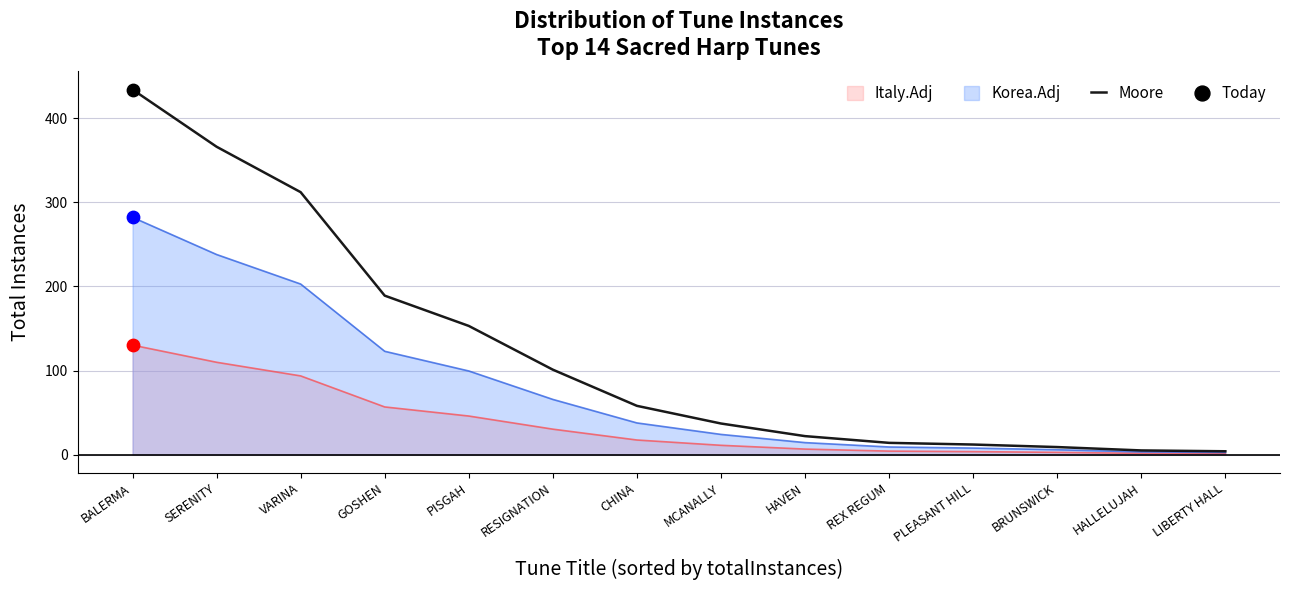

Which series has the largest range (max minus min)?

Moore